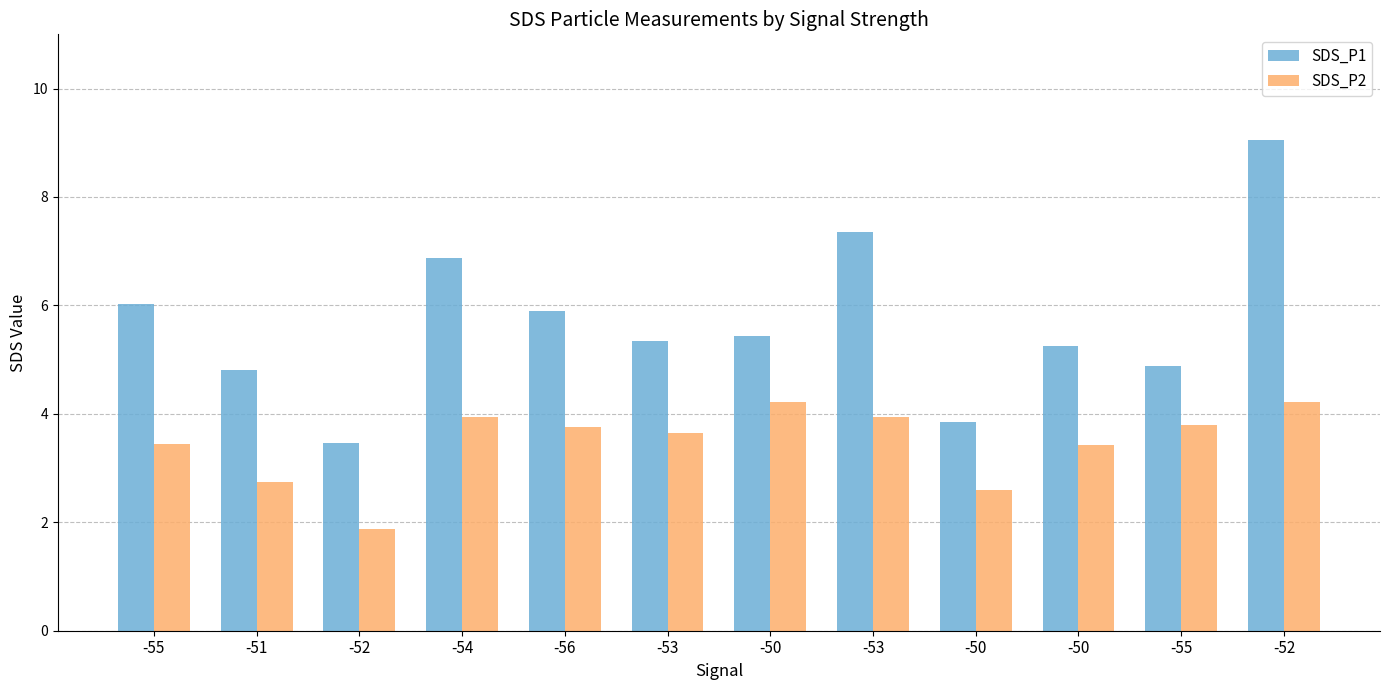

How many series are shown in this chart?

2